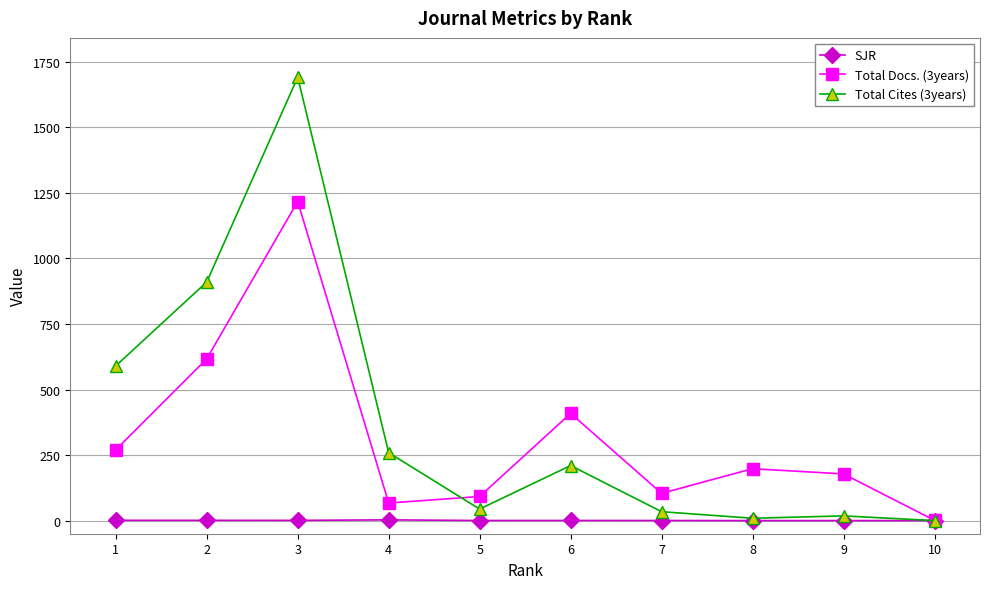

At which category is the sum across all series the highest?

3